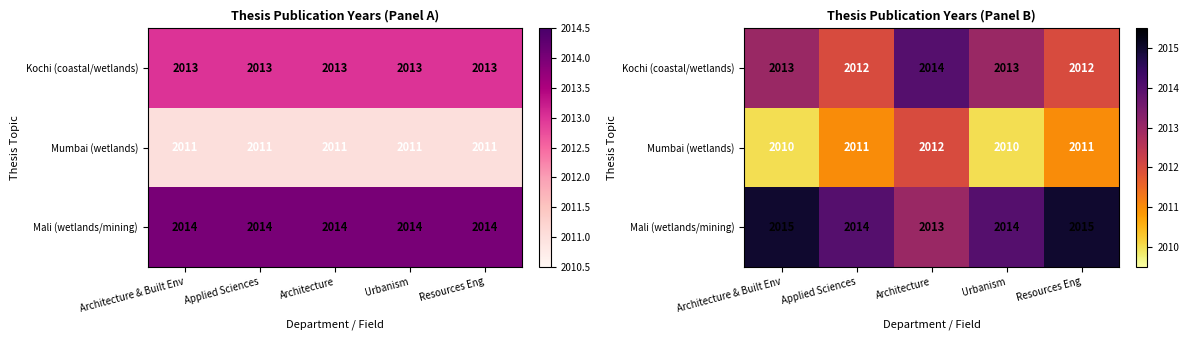

The Kochi (coastal/wetlands) series shows 932 at Resources Eng. True or false?

False